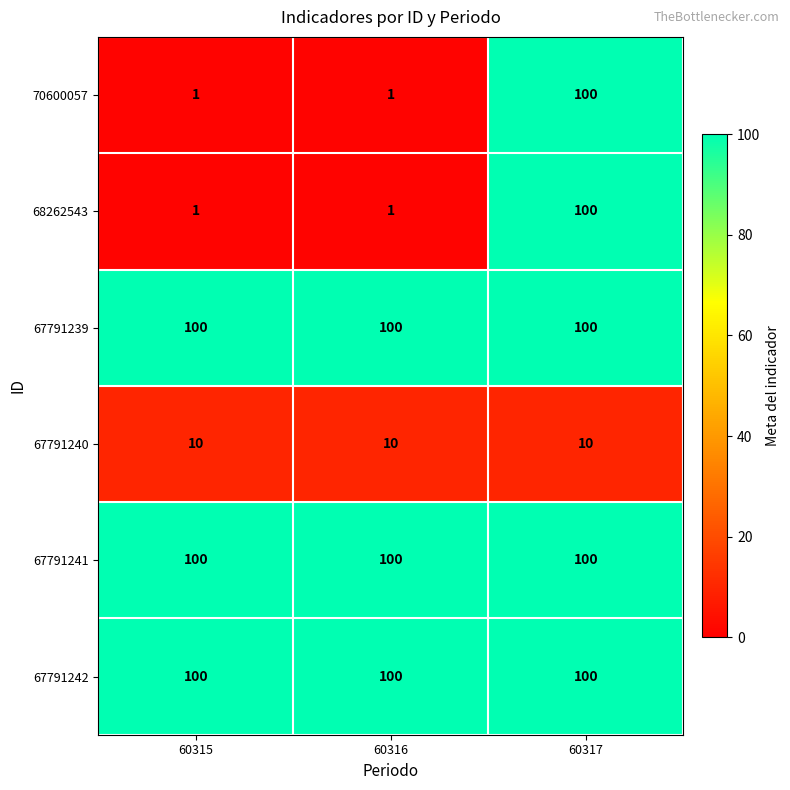

What is the total value across all series at 60316?

312